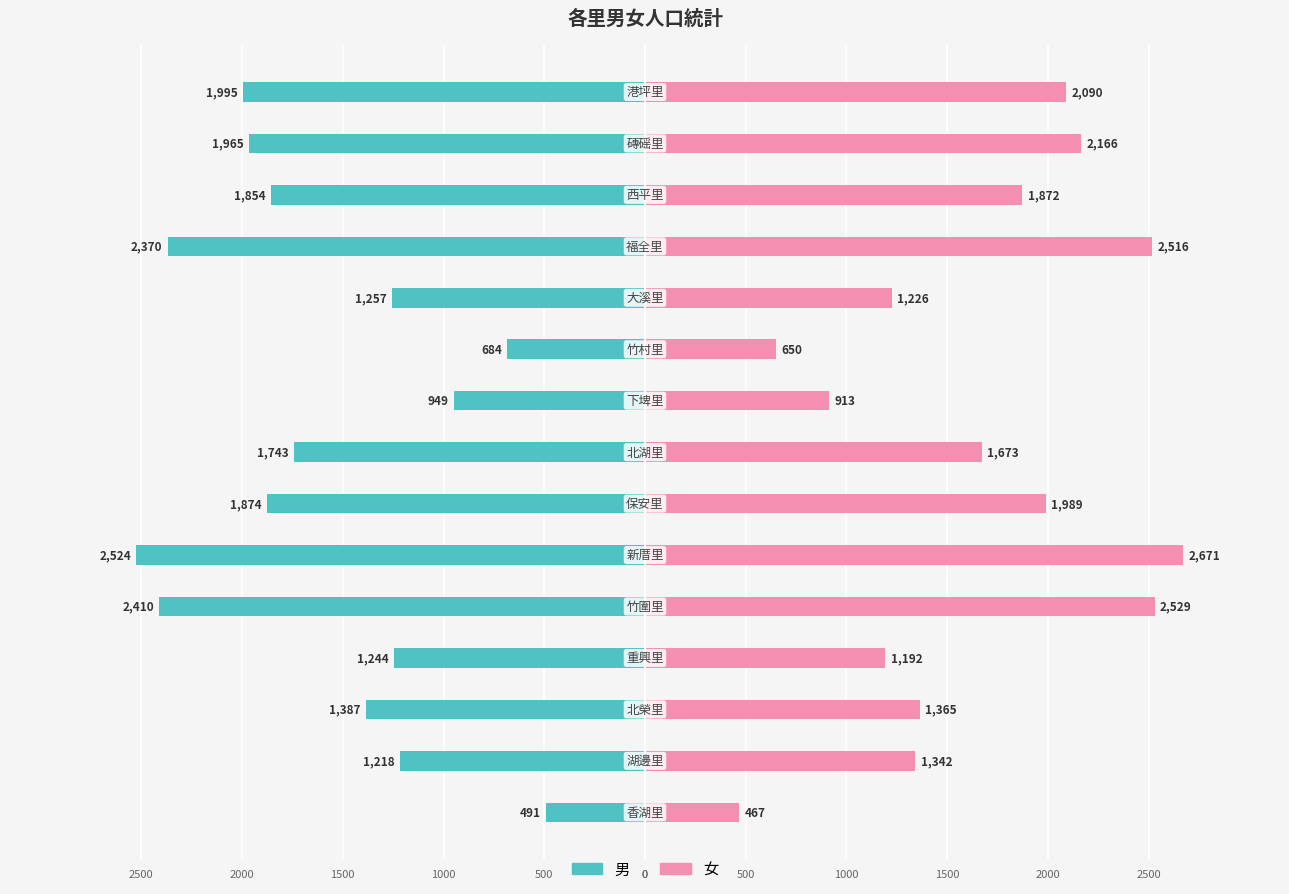

Rank the series at 2500 from lowest to highest value.

男, 女